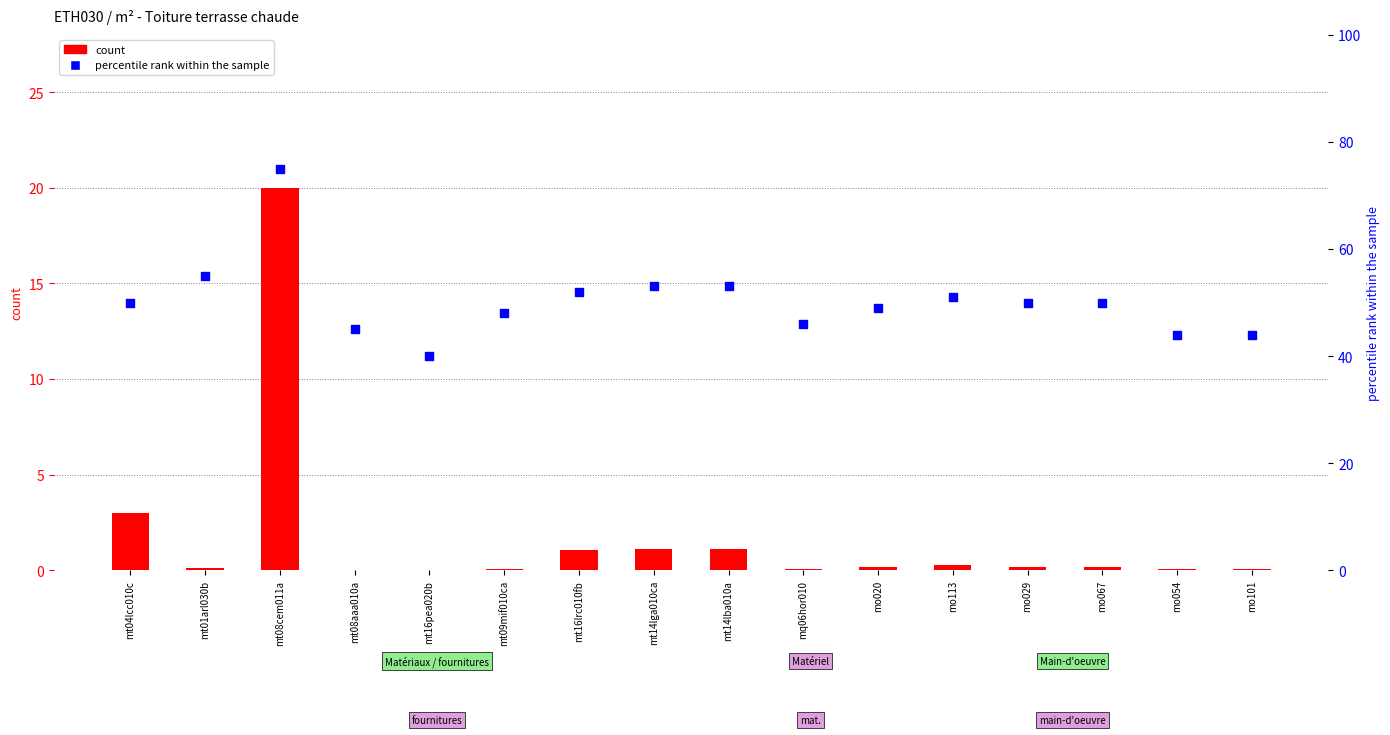

What are all the series names shown in the legend?

count, percentile rank within the sample